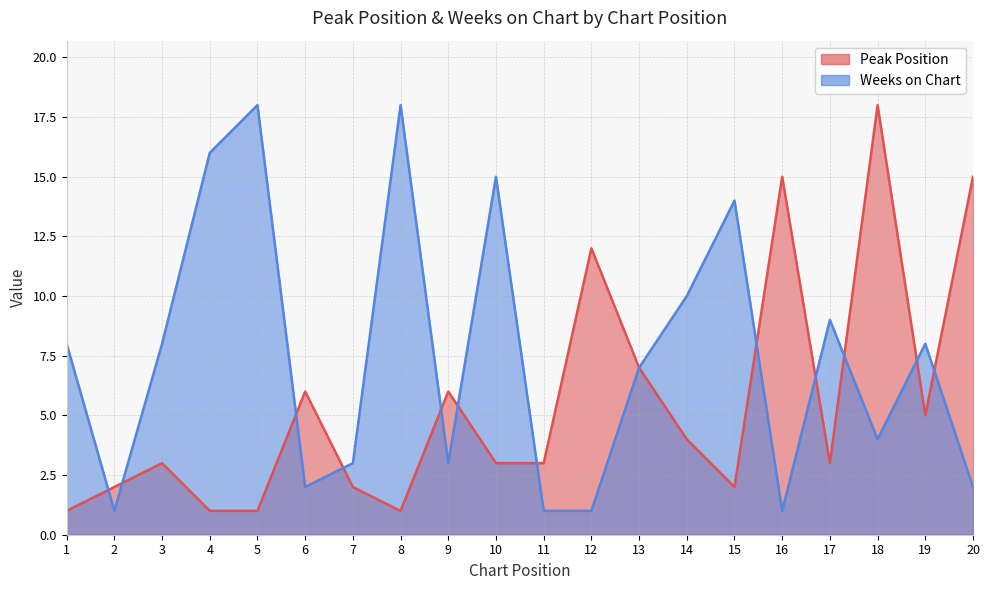

After their last crossing, which series has the higher values: Weeks on Chart or Peak Position?

Peak Position